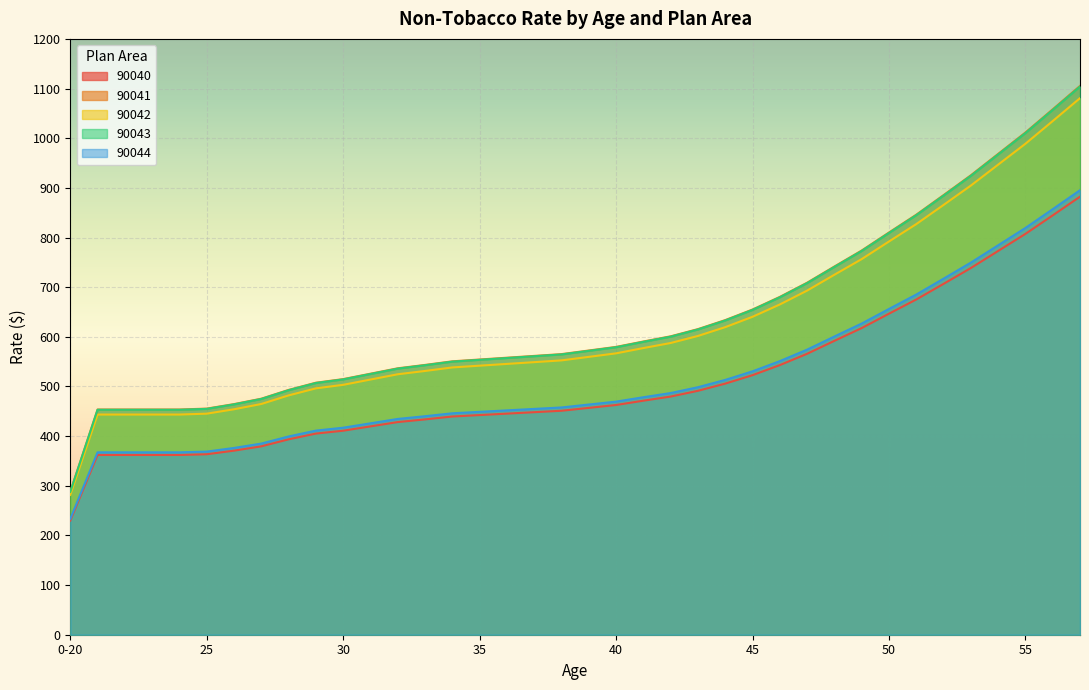

What are all the series names shown in the legend?

90040, 90041, 90042, 90043, 90044